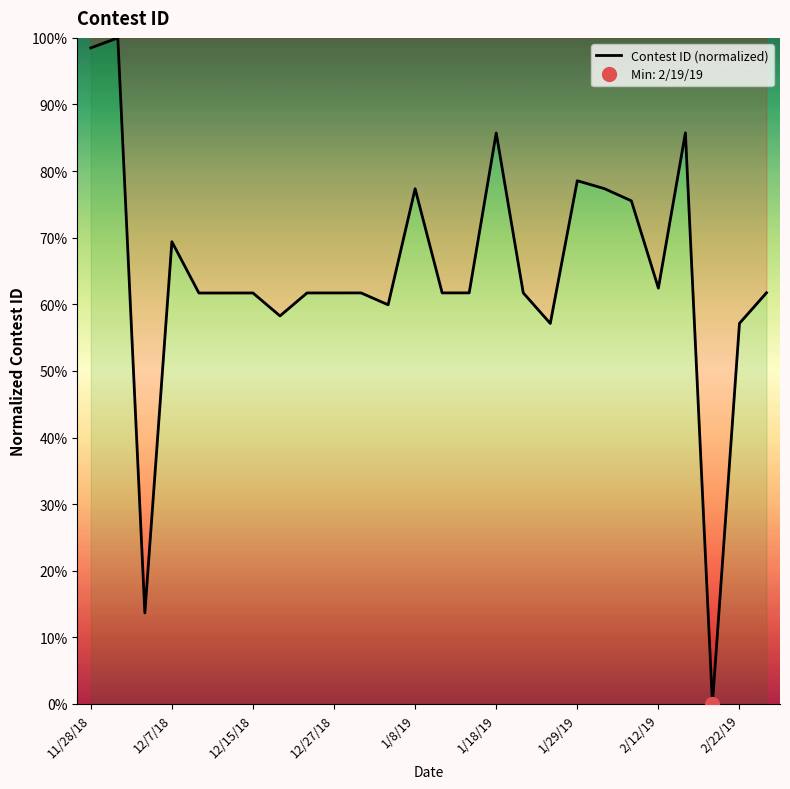

At which label does the data first exceed 61?

11/28/18